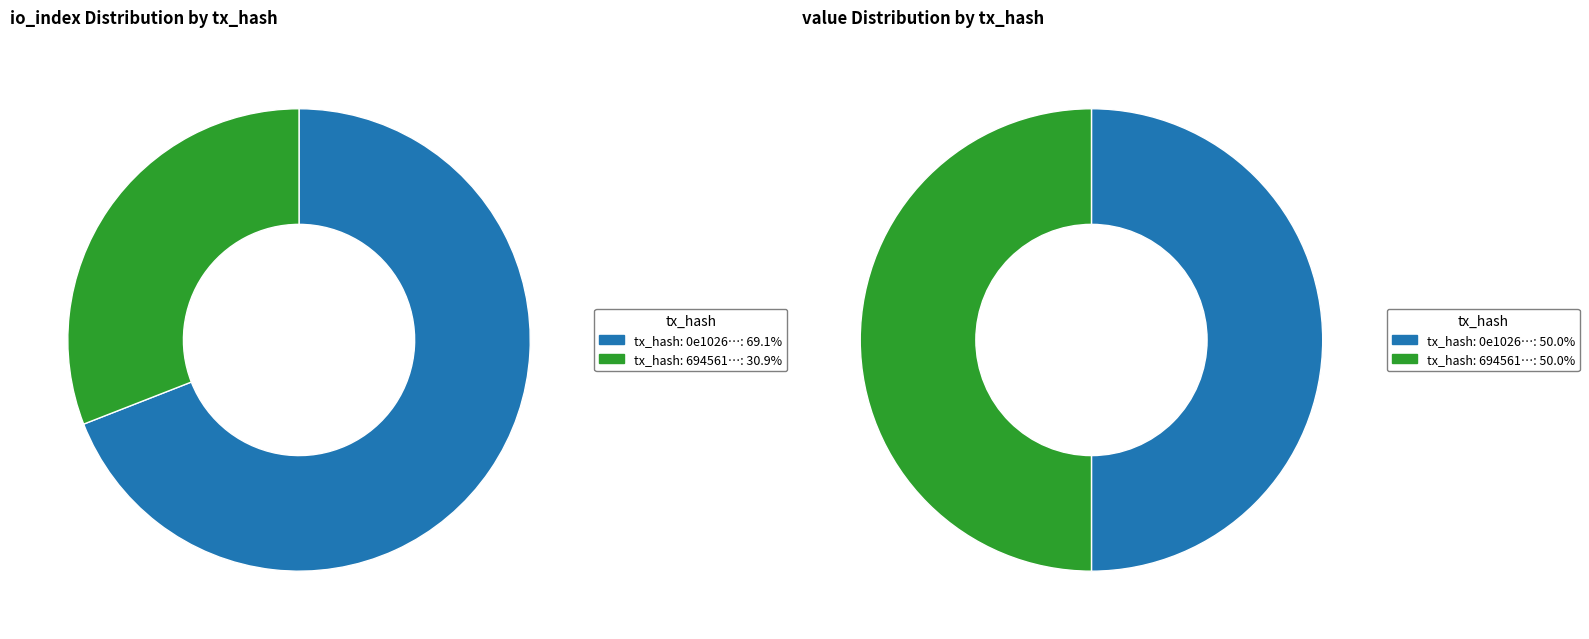

Which series changed the most between values_io_index and values_value?

values_io_index